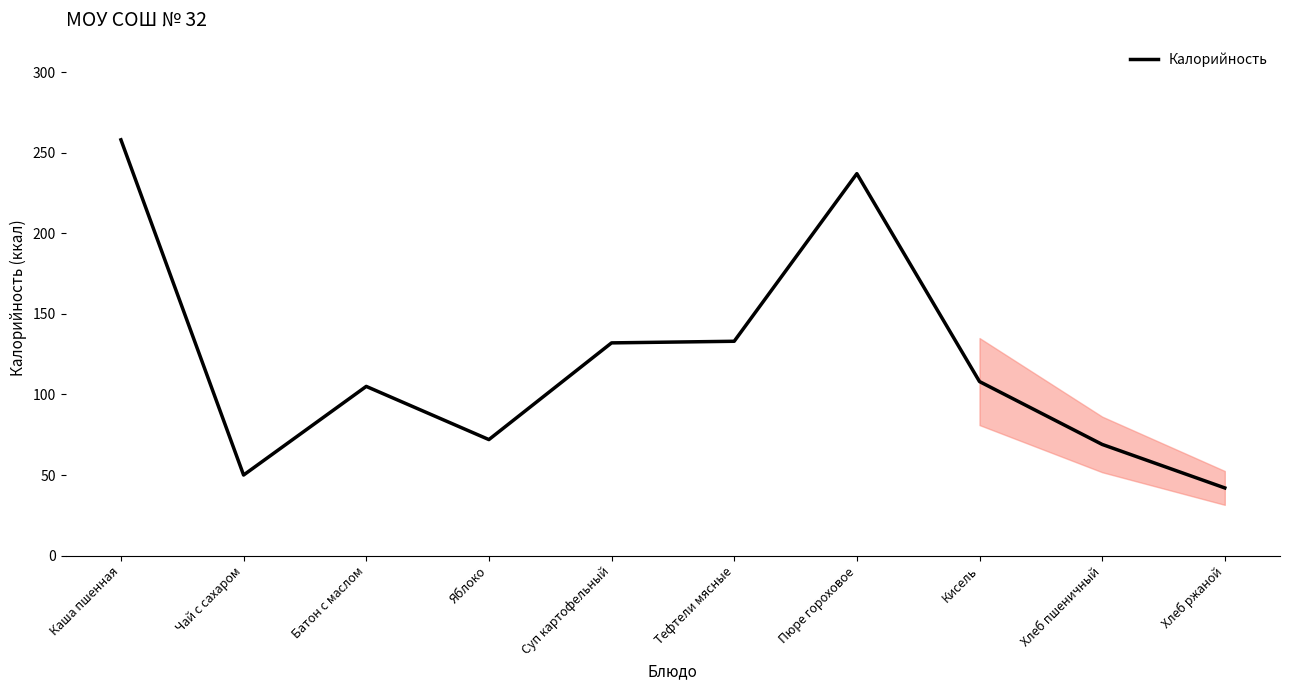

True or false: there are more than 1 points higher than both neighbors.

True